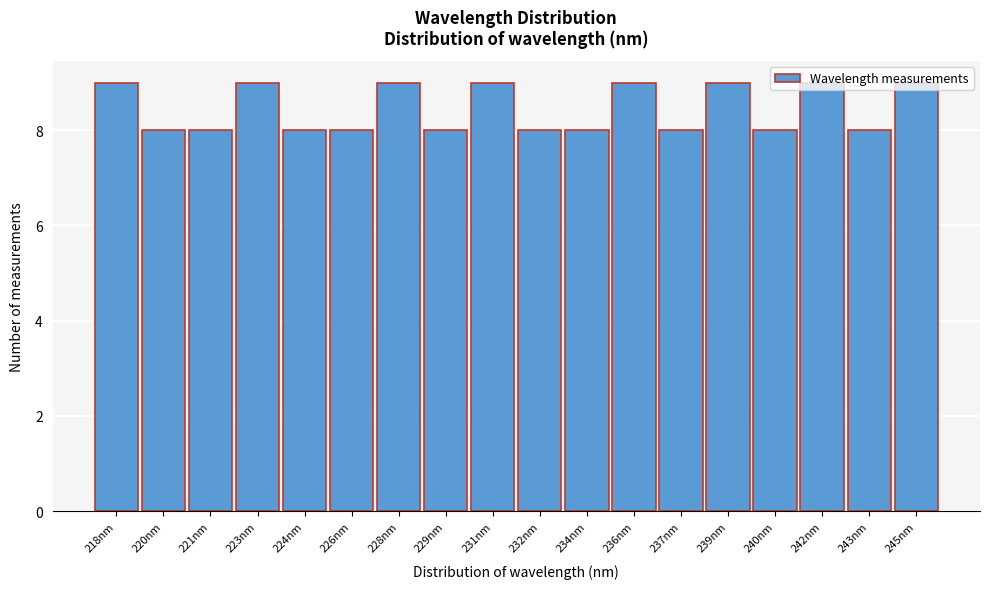

What is the average value?

8